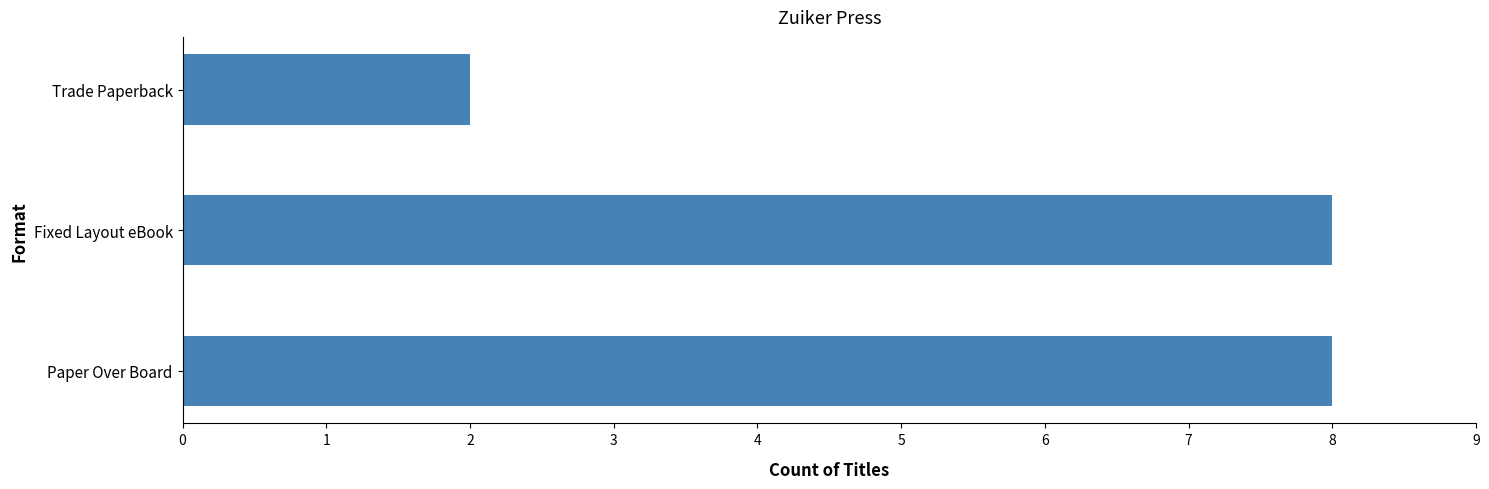

The value at Paper Over Board is 8. True or false?

True